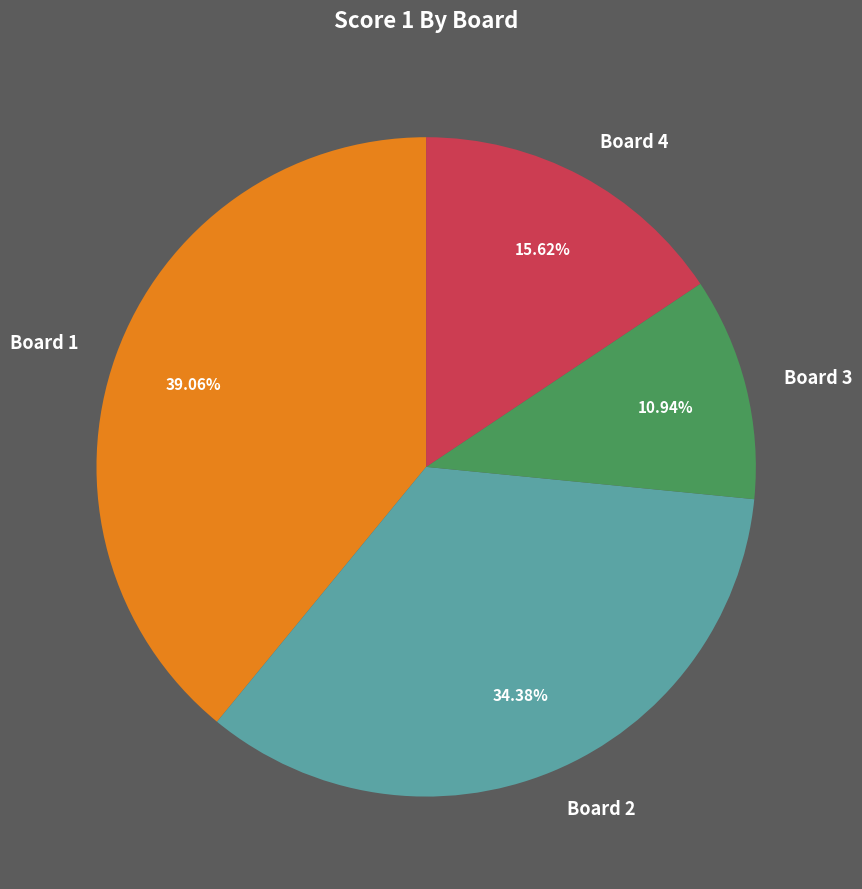

To the nearest percent, what portion does Board 3 represent?

11%